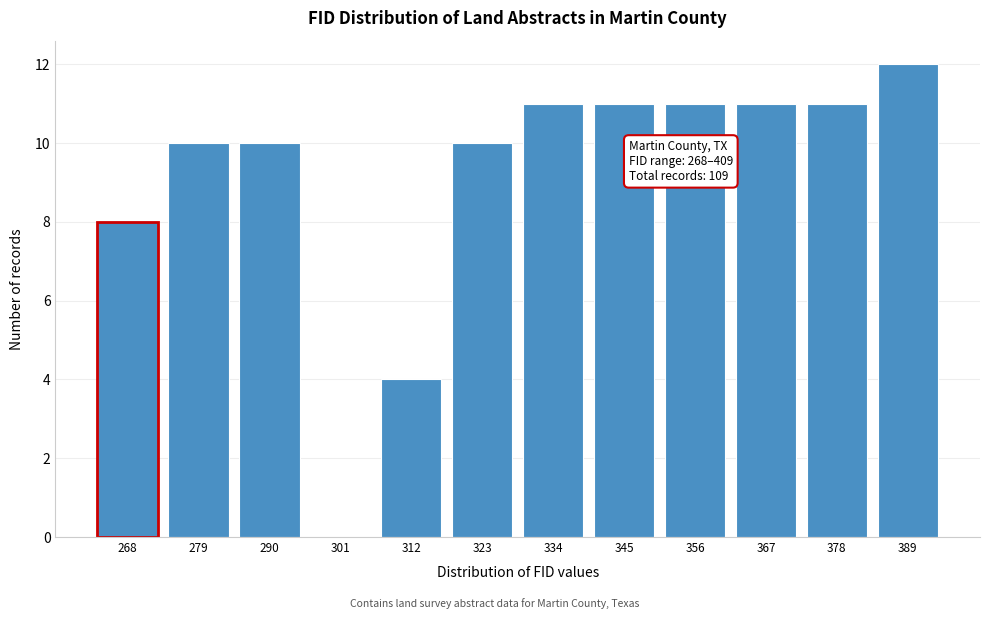

Reading left to right, extract all data points from this chart.

268=8	279=10	290=10	301=0	312=4	323=10	334=11	345=11	356=11	367=11	378=11	389=12